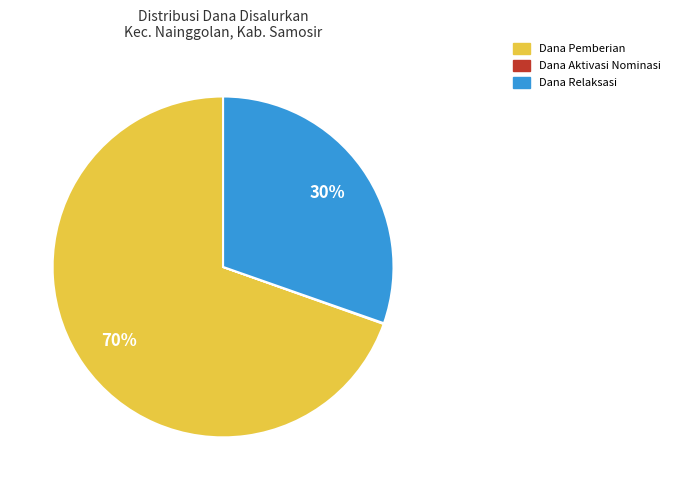

Does any single category account for the majority?

Yes